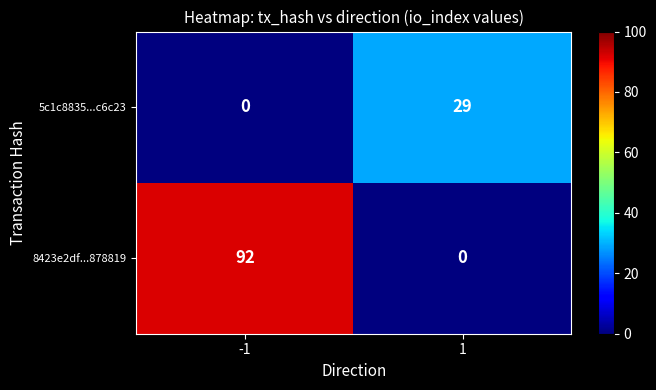

Rank the series at 1 from highest to lowest value.

5c1c8835...c6c23, 8423e2df...878819